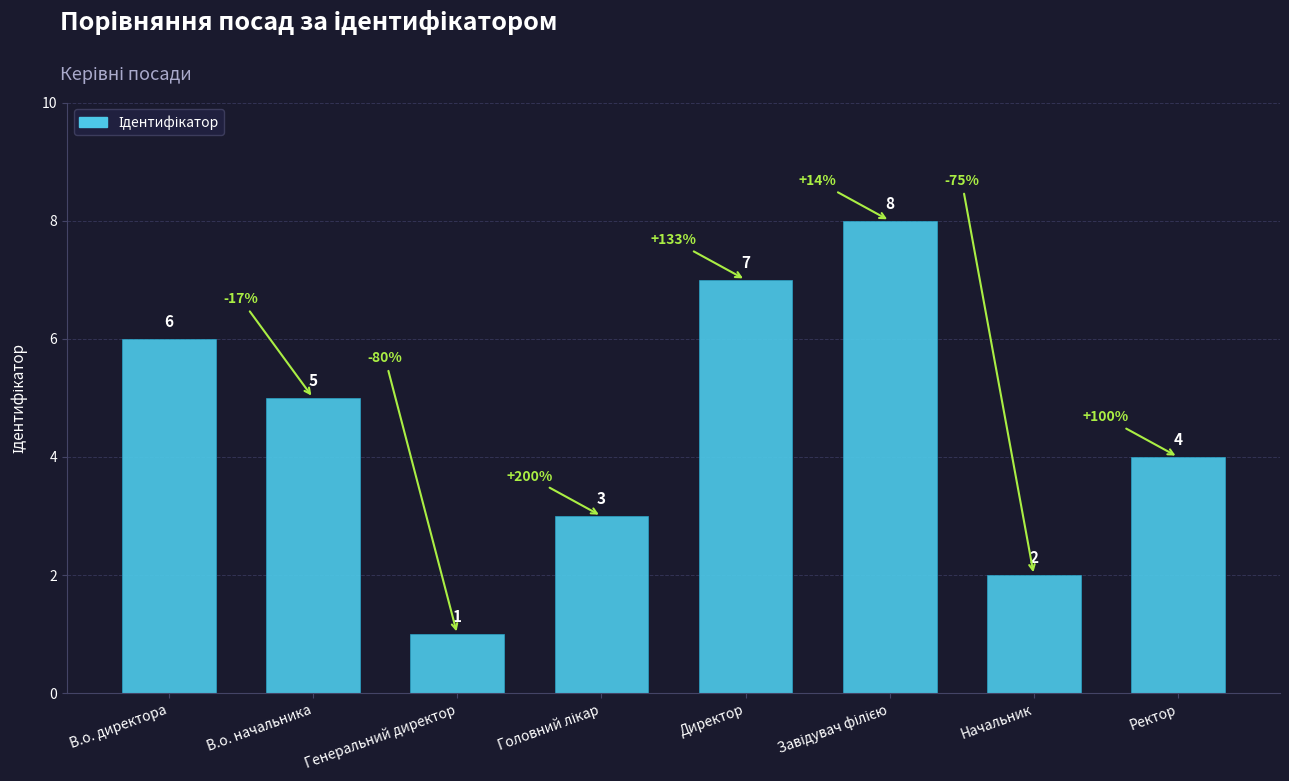

What is the maximum value shown in the chart?

8